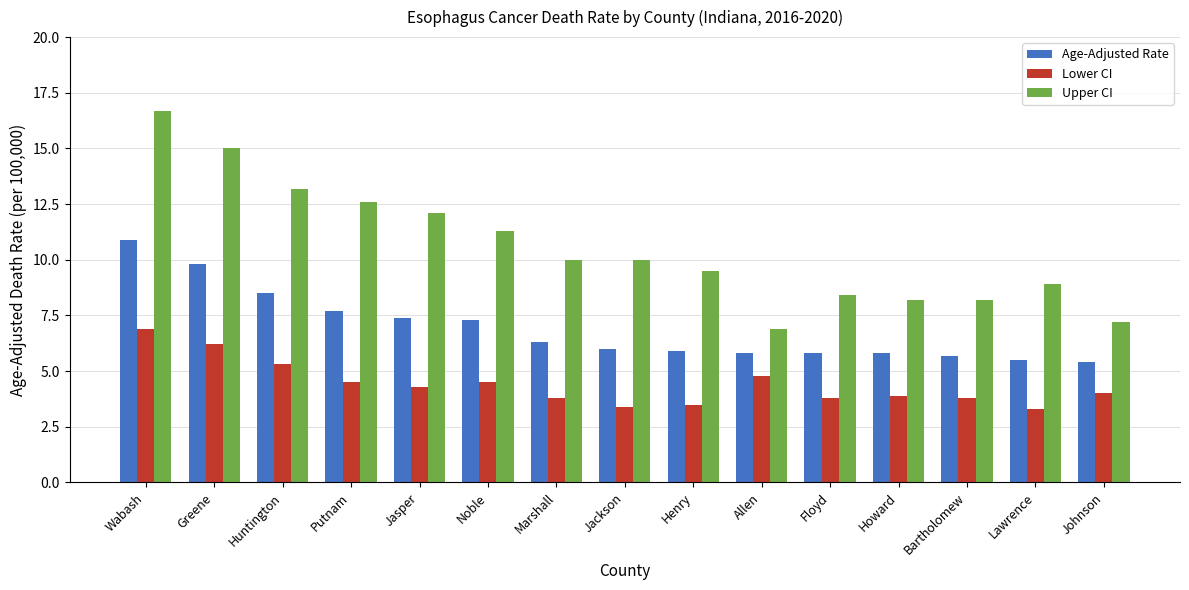

At which category does the chart reach its peak across all series?

Wabash